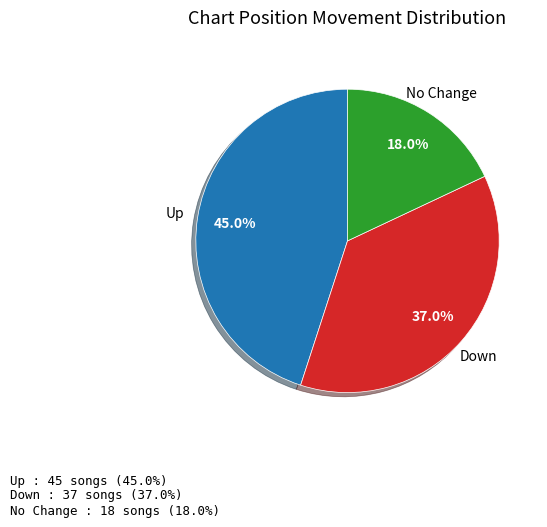

Is there any slice that represents more than half of the pie?

No